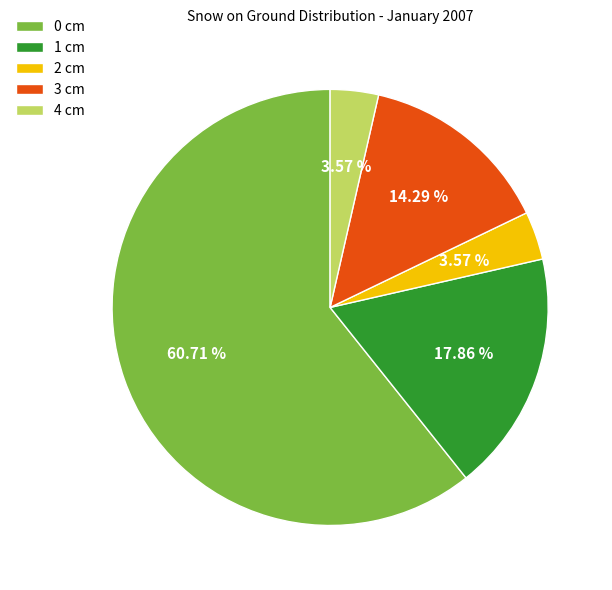

What percentage is the 1 cm slice, to the nearest percent?

18%